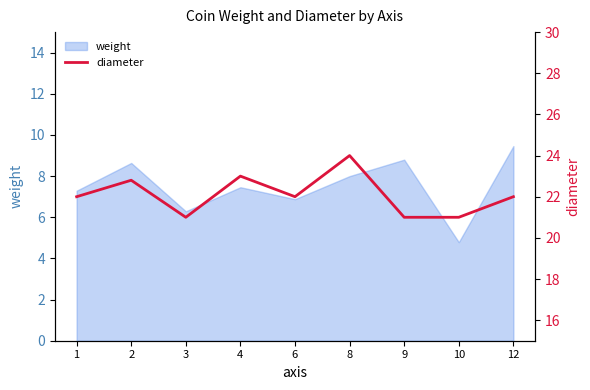

Between 3 and 1, which is larger?

1